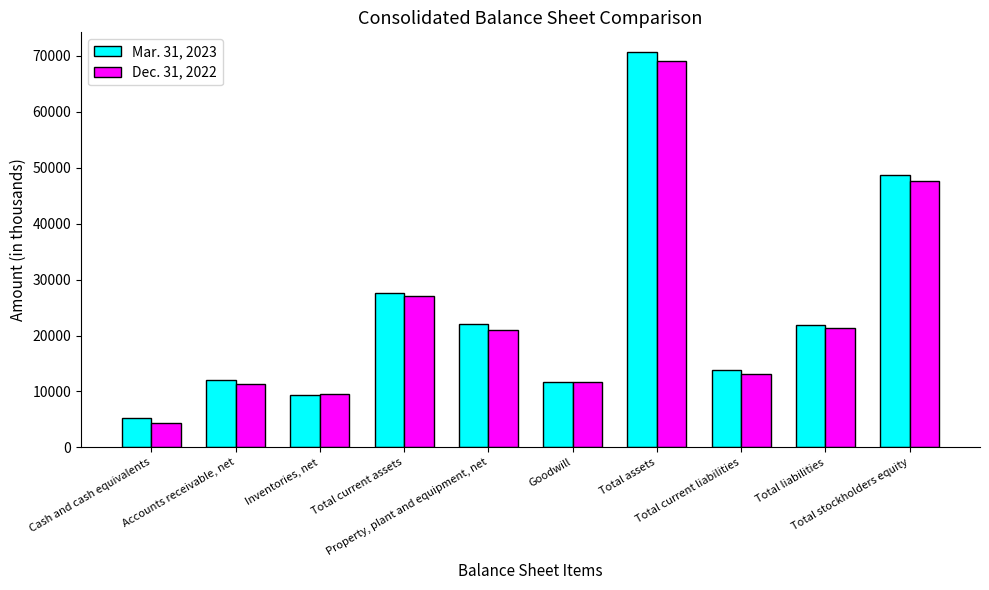

At which label does Mar. 31, 2023 reach its minimum?

Cash and cash equivalents